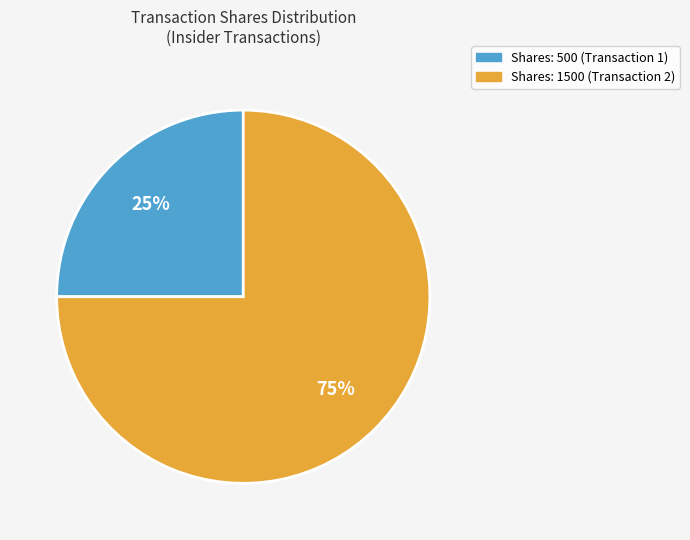

Combined, do Shares: 500 (Transaction 1) and Shares: 1500 (Transaction 2) account for over 50%?

Yes